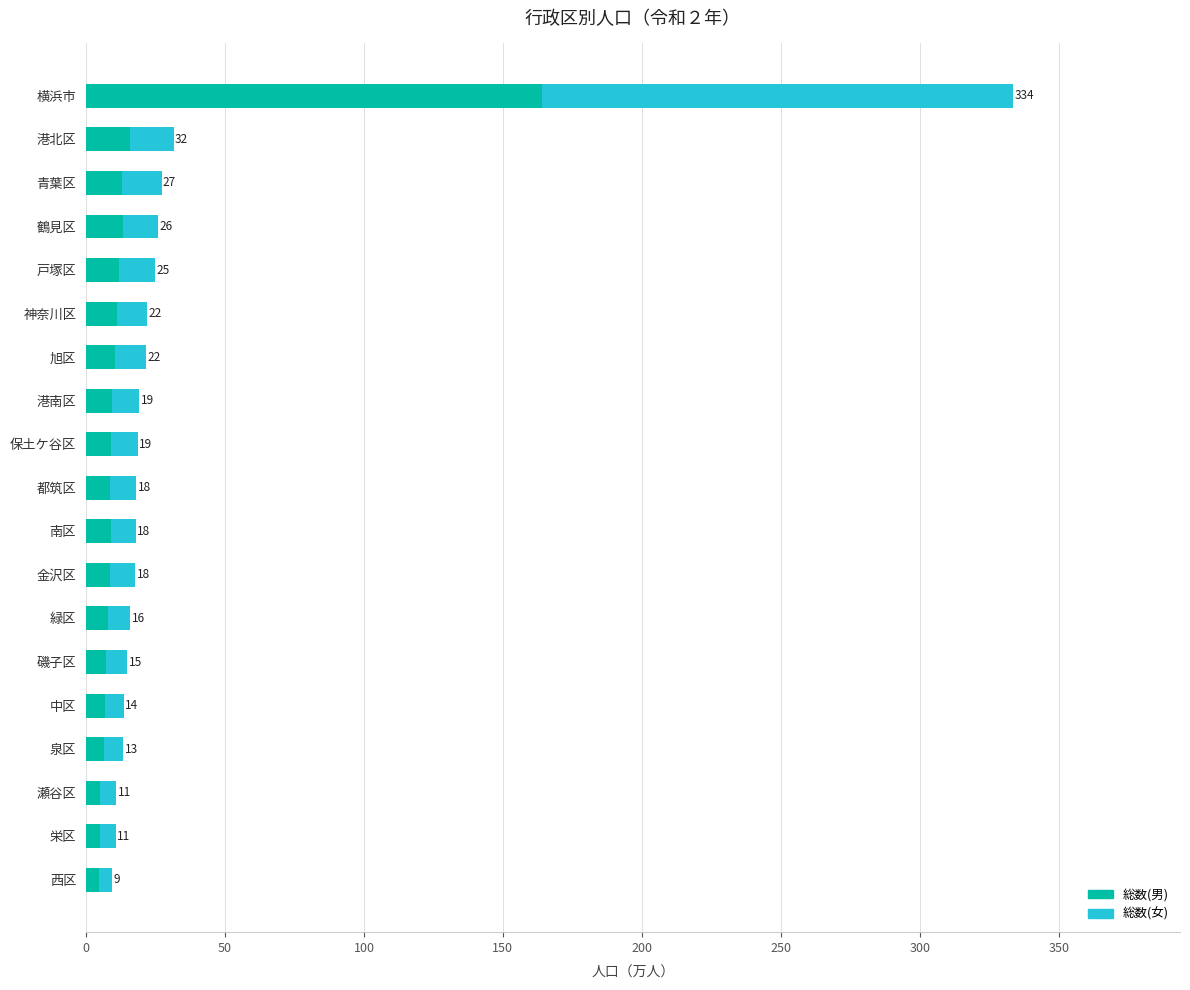

What is the average value of the 総数(女) series?

17.8